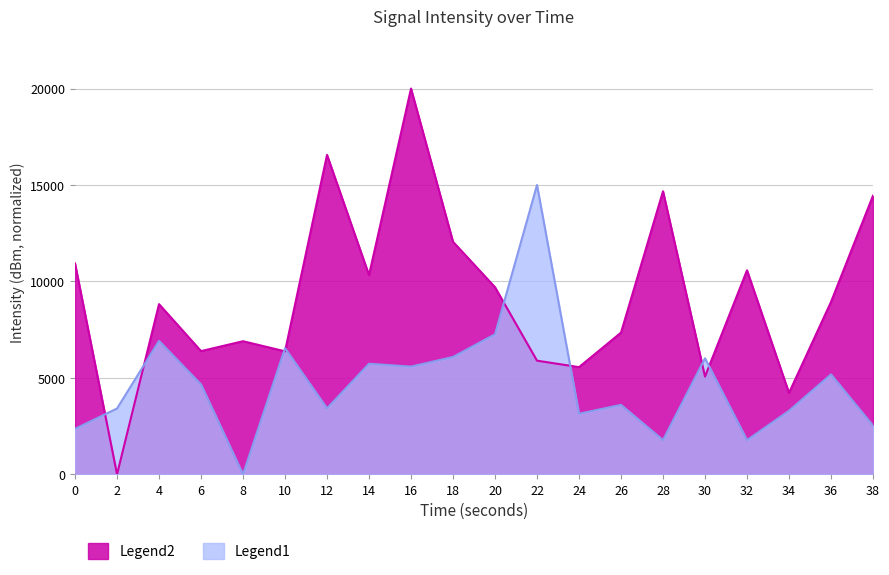

Which series has the widest spread of values?

Legend2